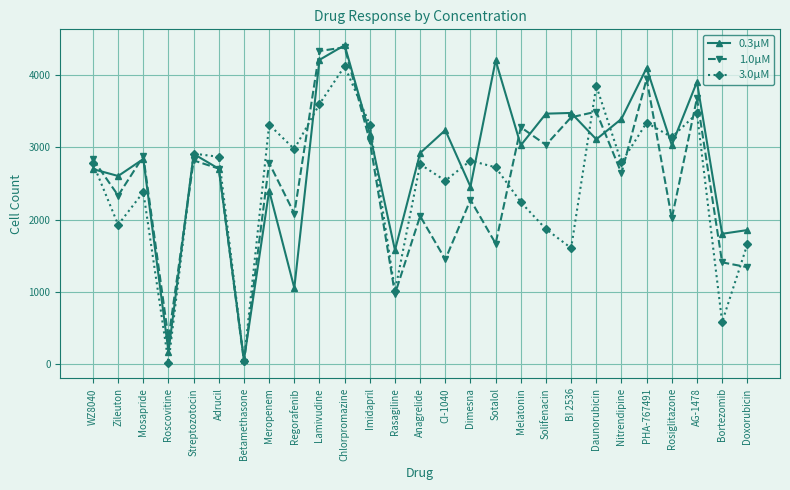

What is the smallest value displayed?

22.5